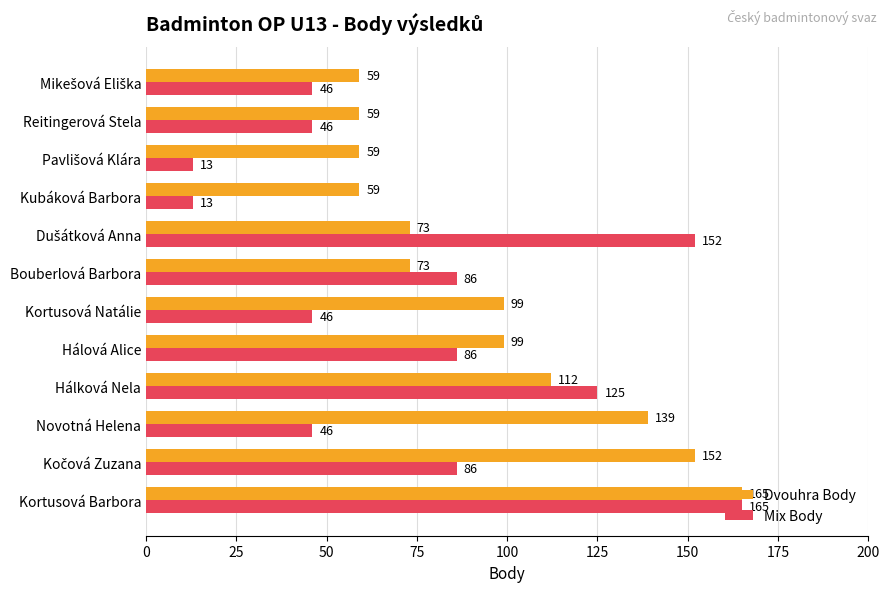

What is the minimum value shown in the chart?

13